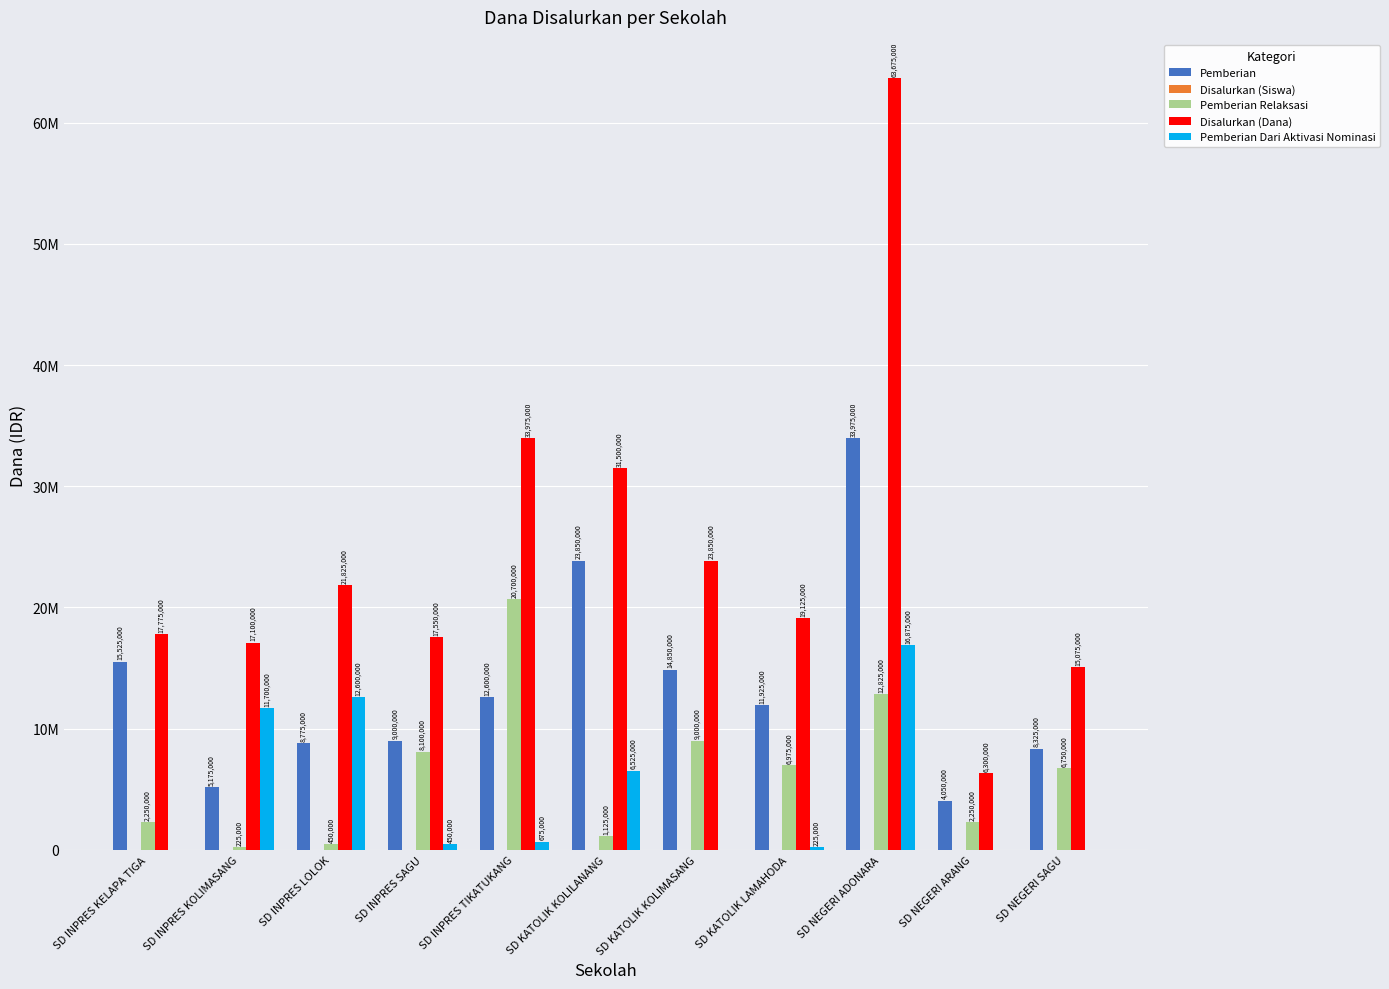

What is the label of the 10th bar from the right?

SD INPRES KOLIMASANG